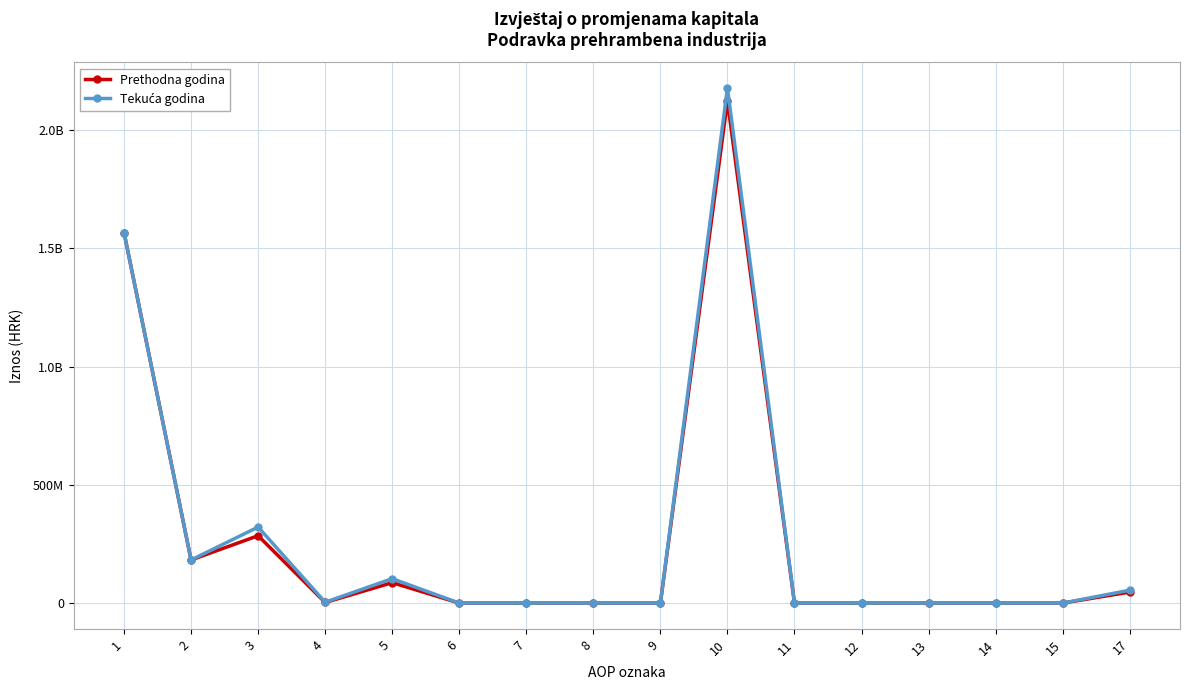

True or false: Tekuća godina and Prethodna godina intersect in this chart.

False